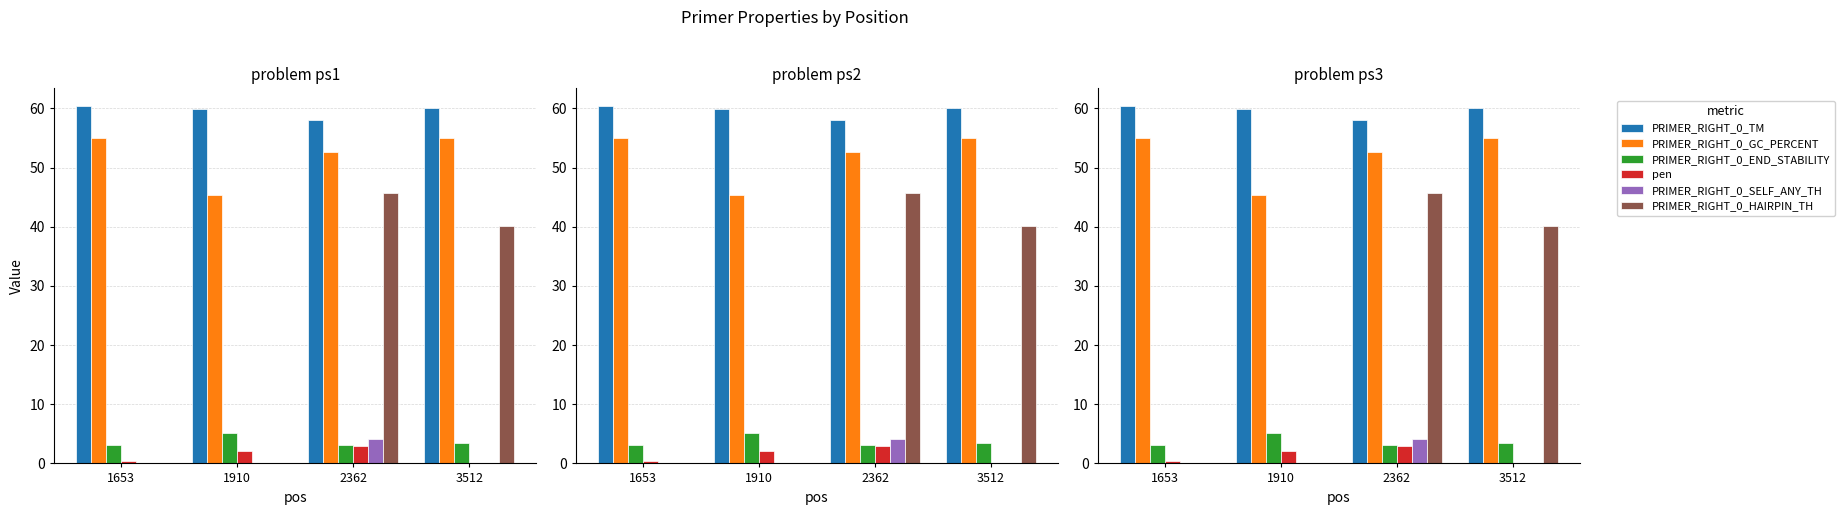

What is the value of the PRIMER_RIGHT_0_HAIRPIN_TH bar at the 3rd from the left?

45.7